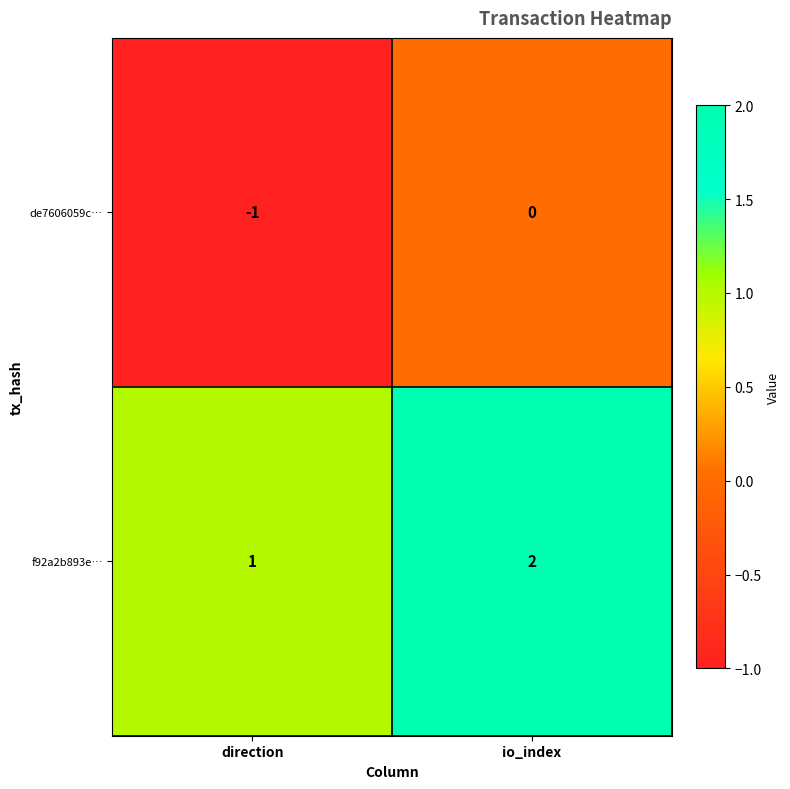

Which series has the largest total across all categories?

f92a2b893e…